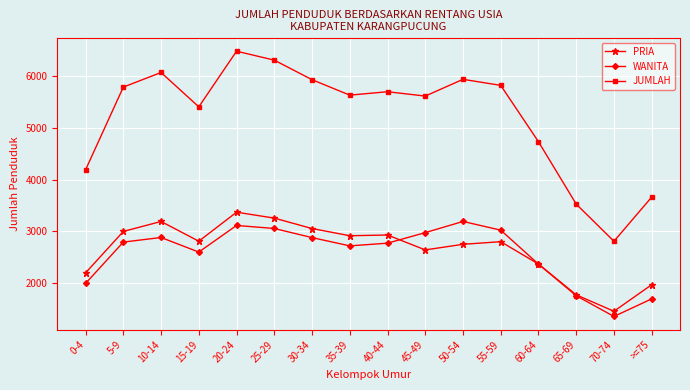

How many lines are shown in the chart?

3